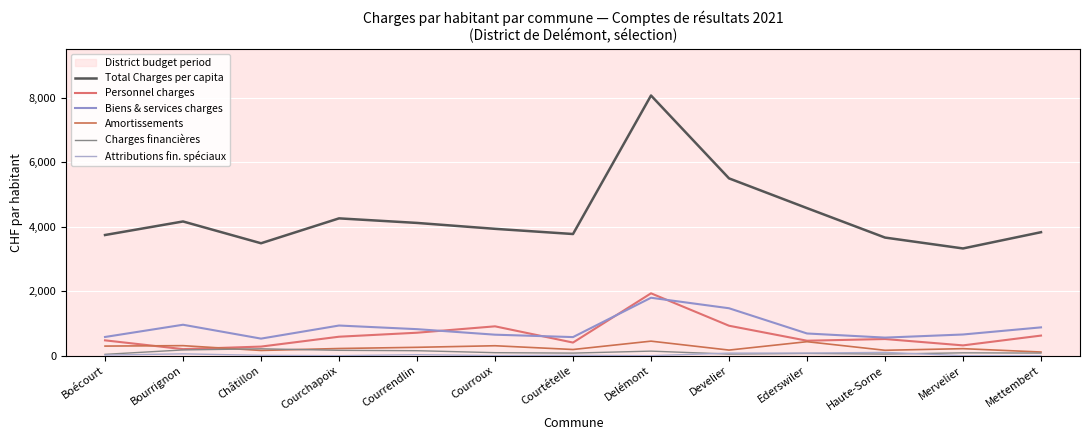

True or false: Charges financières and Biens & services charges intersect in this chart.

False